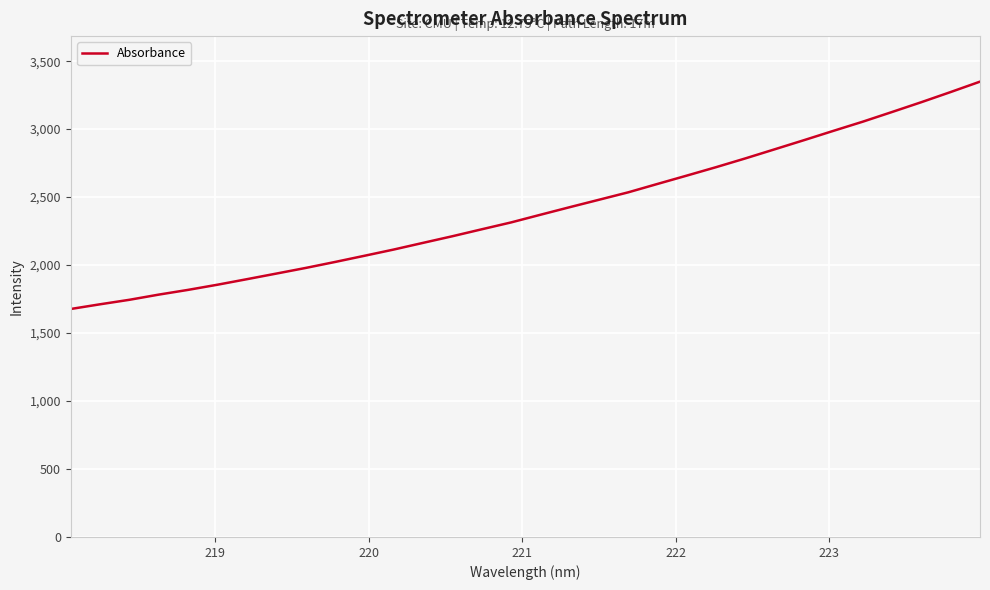

Count the number of values greater than 2370.

16